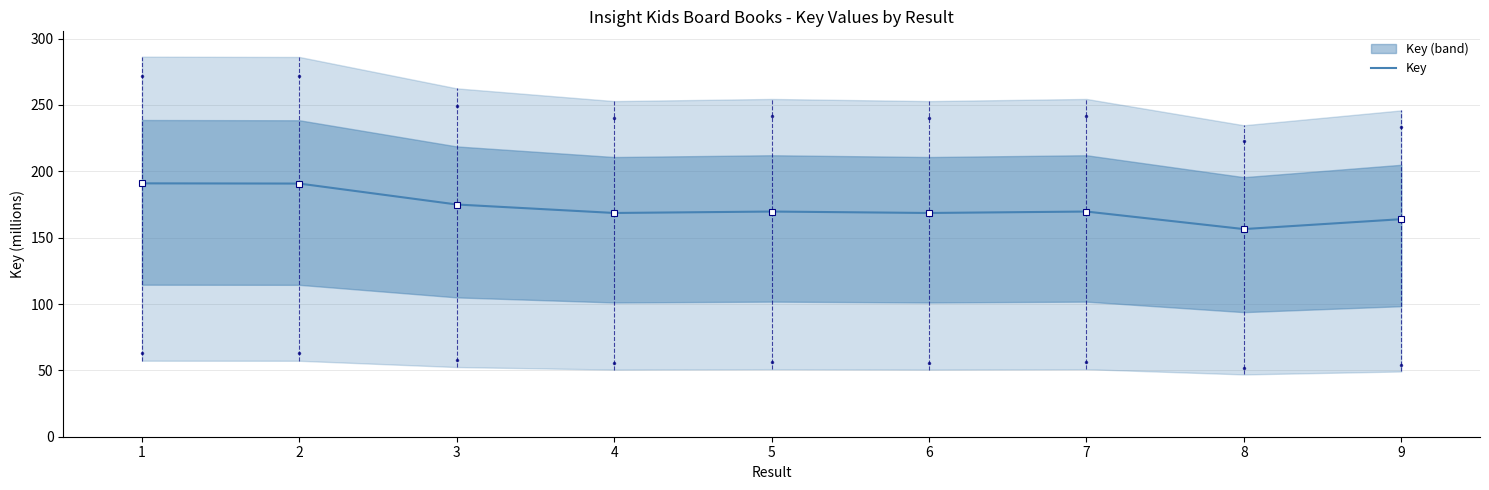

What is the greatest value displayed?

190.9